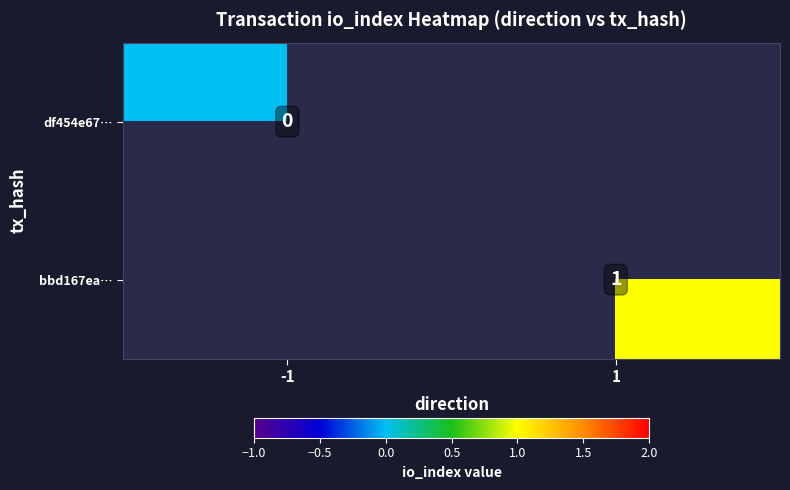

Is it true that bbd167ea… equals 1 at 1?

True